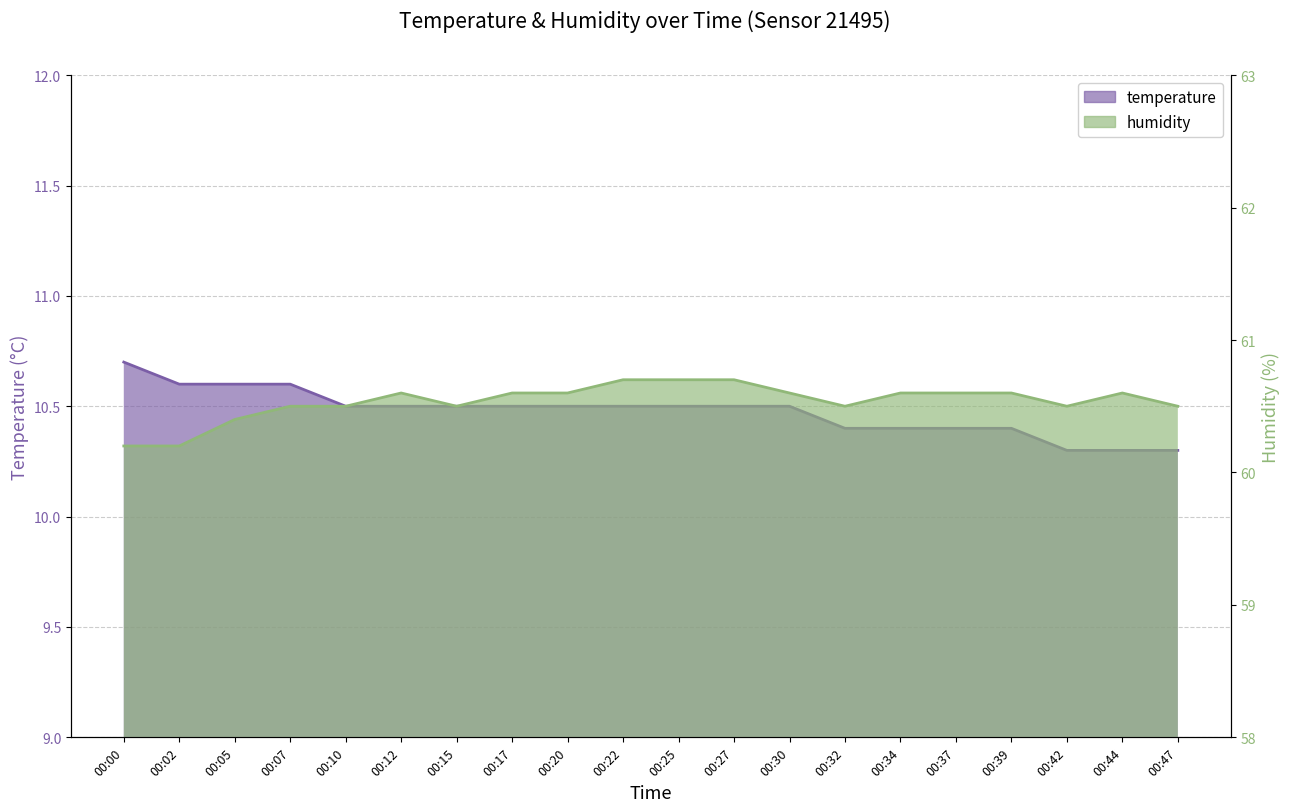

True or false: temperature and humidity cross at least once.

False